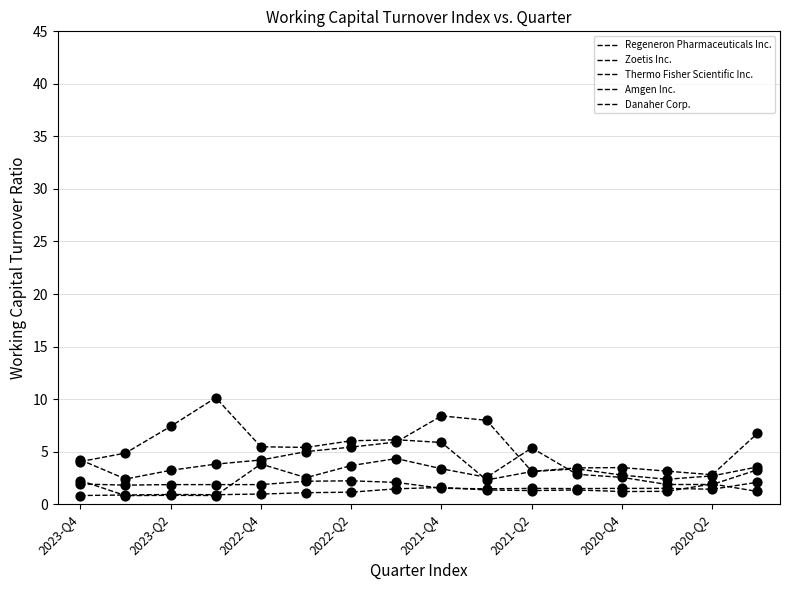

Is this an area chart (filled region under the line)?

No